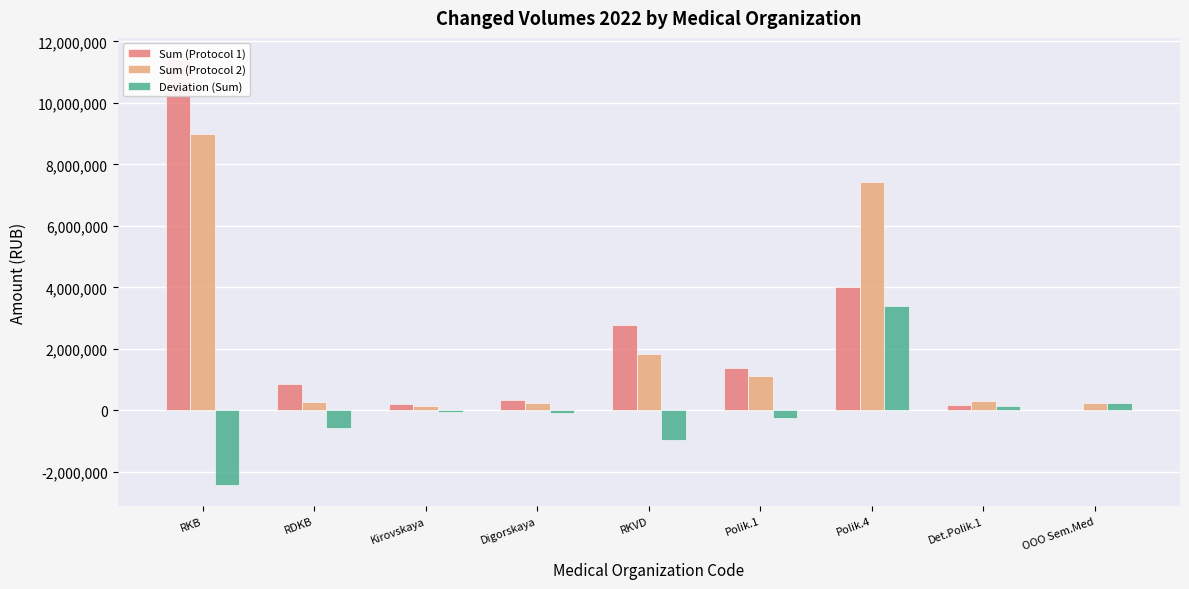

Between Kirovskaya and Digorskaya, which series saw the biggest shift?

Sum (Protocol 1)